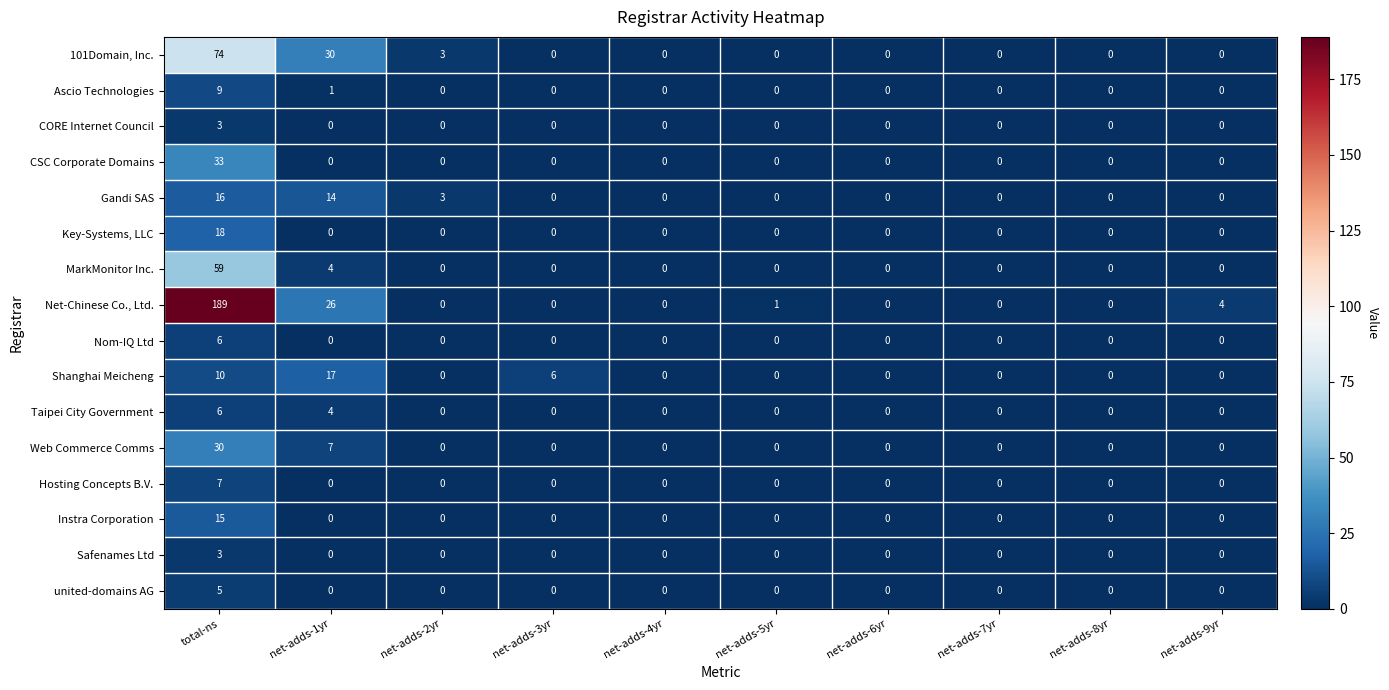

Which series has the largest range (max minus min)?

Net-Chinese Co., Ltd.